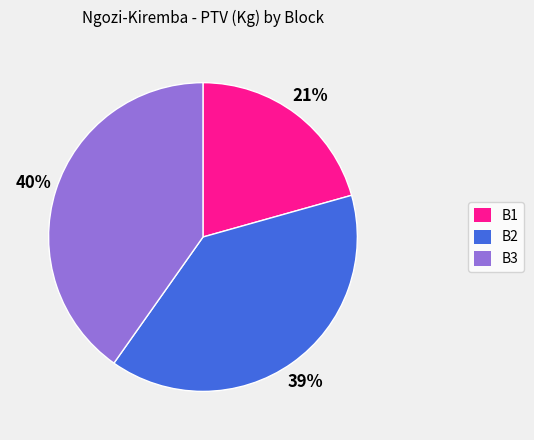

Rank the categories by value from highest to lowest.

B3, B2, B1